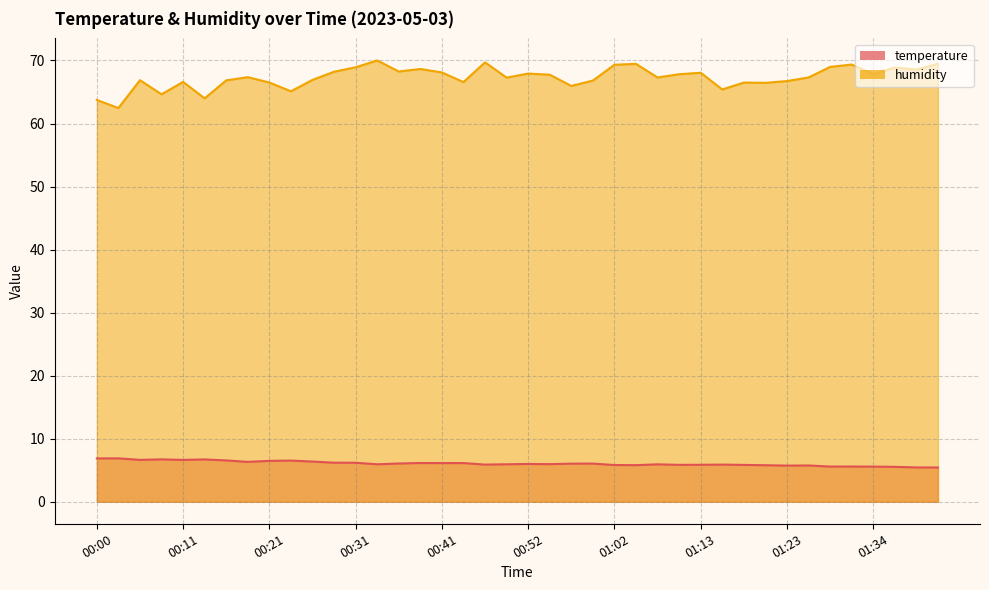

True or false: humidity and temperature cross at least once.

False